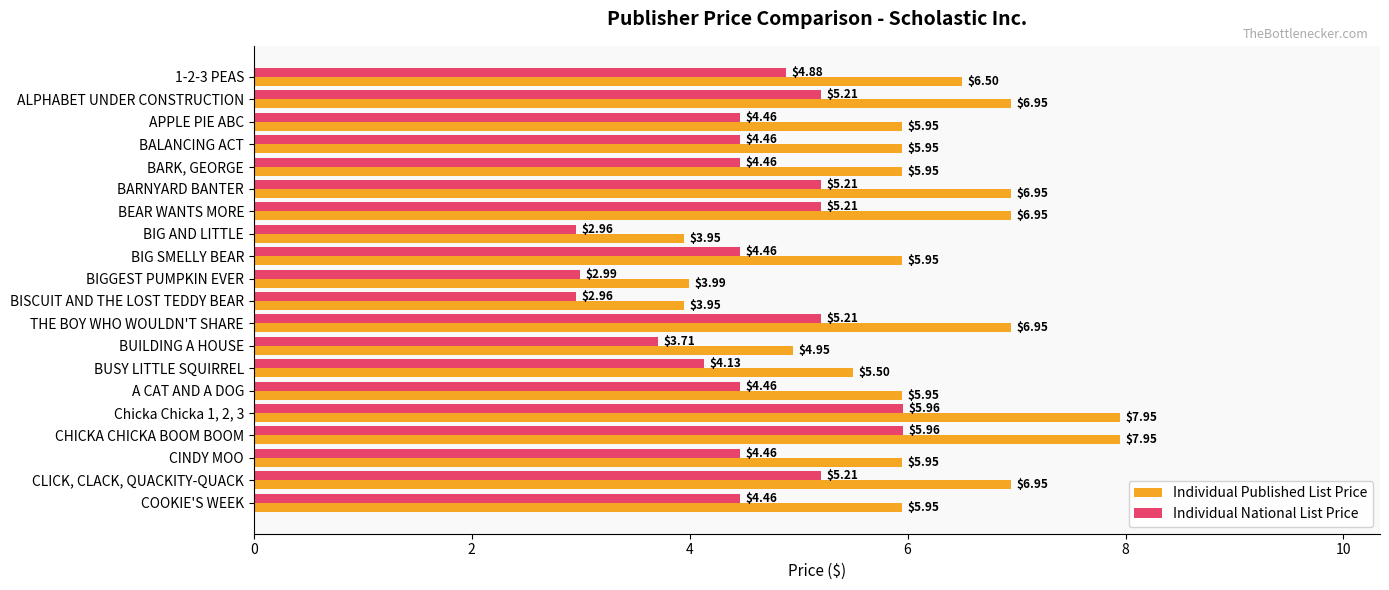

How many series are shown in this chart?

2